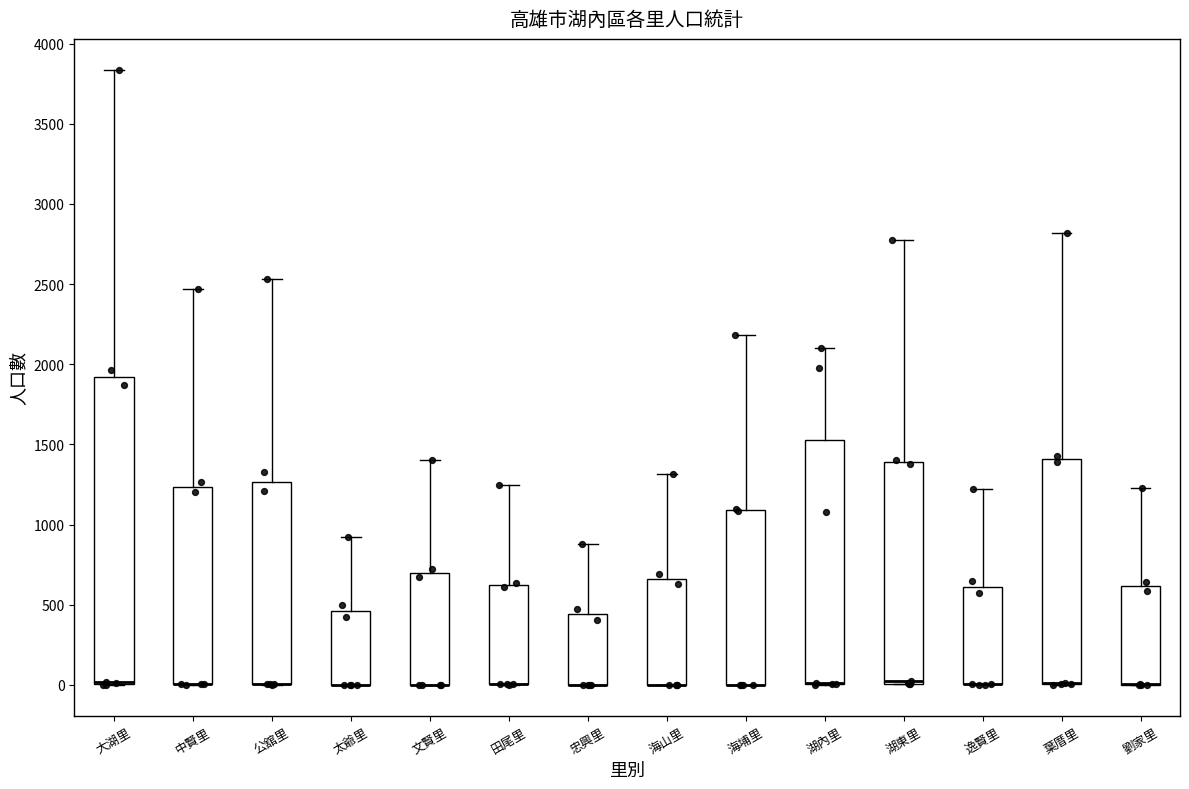

Reading left to right, transcribe this box plot: for each box, give where its median line is, the range the box spans, and where its two whiskers end, as read against the y-axis. The values are not printed on the chart, so give them approximately, as read against the axis.

大湖里: median 0 (drawn on the box's lower edge), box 0 to 1900, whiskers 0 to 3850
中賢里: median 0 (drawn on the box's lower edge), box 0 to 1250, whiskers 0 to 2450
公舘里: median 0 (drawn on the box's lower edge), box 0 to 1250, whiskers 0 to 2550
太爺里: median 0 (drawn on the box's lower edge), box 0 to 450, whiskers 0 to 900
文賢里: median 0 (drawn on the box's lower edge), box 0 to 700, whiskers 0 to 1400
田尾里: median 0 (drawn on the box's lower edge), box 0 to 600, whiskers 0 to 1250
忠興里: median 0 (drawn on the box's lower edge), box 0 to 450, whiskers 0 to 900
海山里: median 0 (drawn on the box's lower edge), box 0 to 650, whiskers 0 to 1300
海埔里: median 0 (drawn on the box's lower edge), box 0 to 1100, whiskers 0 to 2200
湖內里: median 0 (drawn on the box's lower edge), box 0 to 1550, whiskers 0 to 2100
湖東里: median 0 (drawn on the box's lower edge), box 0 to 1400, whiskers 0 to 2800
逸賢里: median 0 (drawn on the box's lower edge), box 0 to 600, whiskers 0 to 1200
葉厝里: median 0 (drawn on the box's lower edge), box 0 to 1400, whiskers 0 to 2800
劉家里: median 0 (drawn on the box's lower edge), box 0 to 600, whiskers 0 to 1250